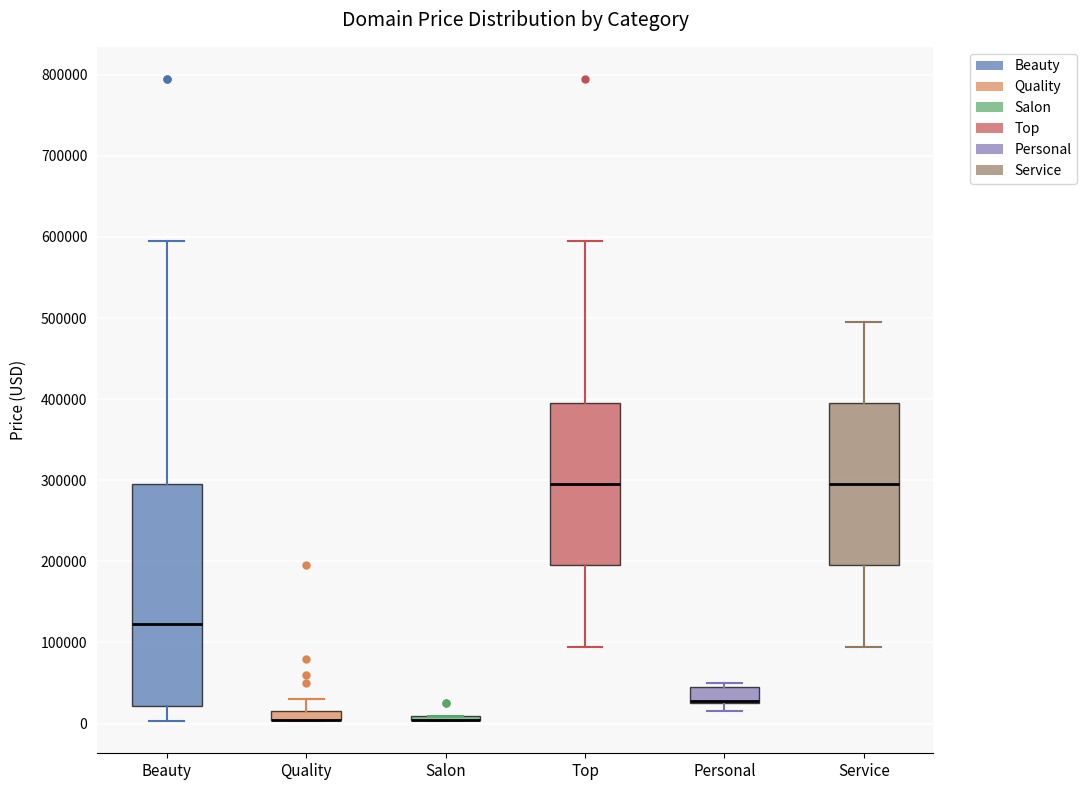

Which box is the tallest, from its lower edge to its upper edge?

Beauty